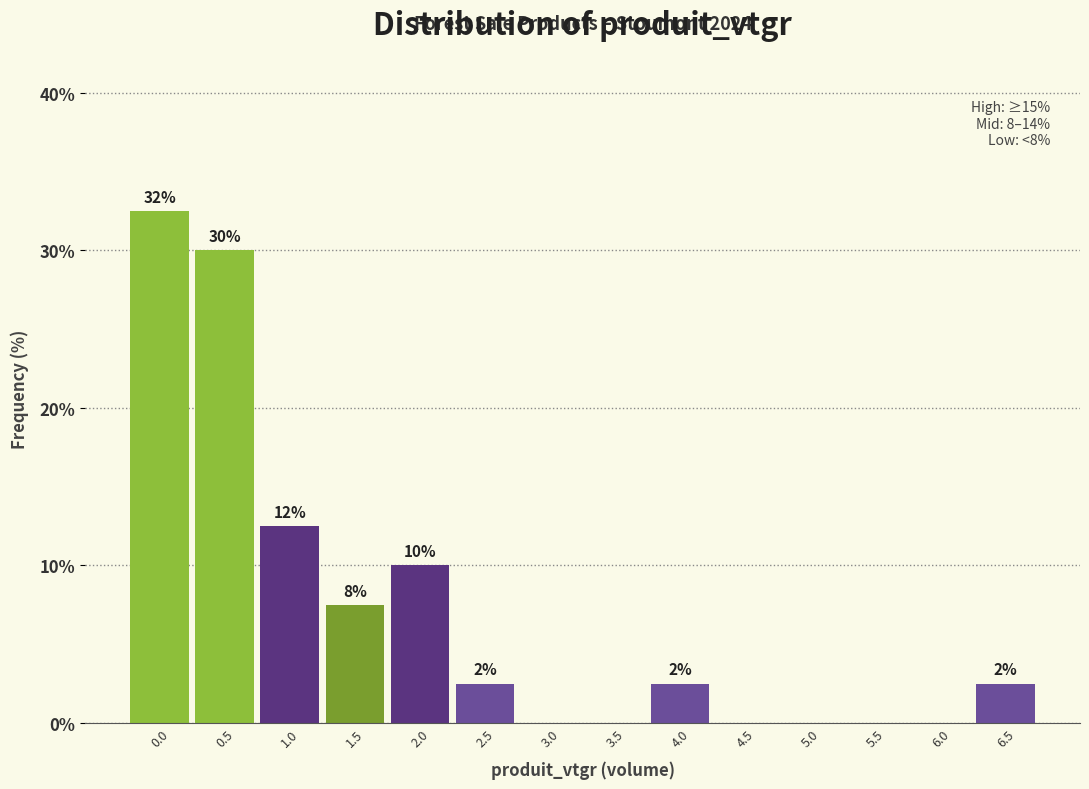

Are the bars horizontal?

No